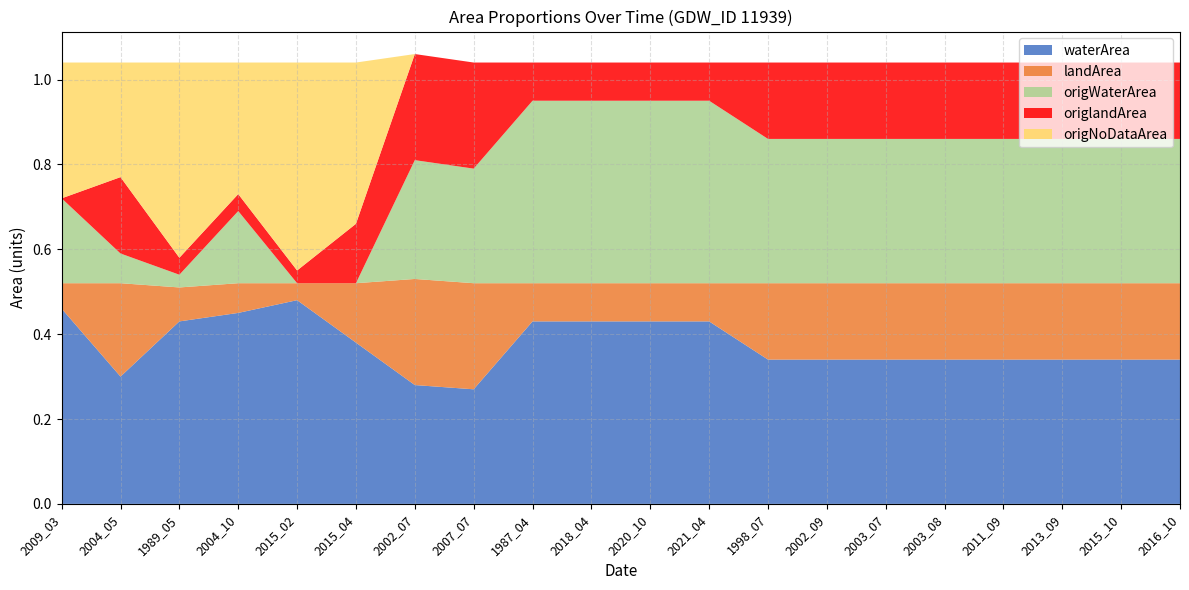

Reading left to right, list all the values displayed in this chart.

waterArea: 2009_03=0.5	2004_05=0.3	1989_05=0.4	2004_10=0.5	2015_02=0.5	2015_04=0.4	2002_07=0.3	2007_07=0.3	1987_04=0.4	2018_04=0.4	2020_10=0.4	2021_04=0.4	1998_07=0.3	2002_09=0.3	2003_07=0.3	2003_08=0.3	2011_09=0.3	2013_09=0.3	2015_10=0.3	2016_10=0.3
landArea: 2009_03=0.1	2004_05=0.2	1989_05=0.1	2004_10=0.1	2015_02=0.0	2015_04=0.1	2002_07=0.2	2007_07=0.2	1987_04=0.1	2018_04=0.1	2020_10=0.1	2021_04=0.1	1998_07=0.2	2002_09=0.2	2003_07=0.2	2003_08=0.2	2011_09=0.2	2013_09=0.2	2015_10=0.2	2016_10=0.2
origWaterArea: 2009_03=0.2	2004_05=0.1	1989_05=0.0	2004_10=0.2	2015_02=0.0	2015_04=0.0	2002_07=0.3	2007_07=0.3	1987_04=0.4	2018_04=0.4	2020_10=0.4	2021_04=0.4	1998_07=0.3	2002_09=0.3	2003_07=0.3	2003_08=0.3	2011_09=0.3	2013_09=0.3	2015_10=0.3	2016_10=0.3
origlandArea: 2009_03=0.0	2004_05=0.2	1989_05=0.0	2004_10=0.0	2015_02=0.0	2015_04=0.1	2002_07=0.2	2007_07=0.2	1987_04=0.1	2018_04=0.1	2020_10=0.1	2021_04=0.1	1998_07=0.2	2002_09=0.2	2003_07=0.2	2003_08=0.2	2011_09=0.2	2013_09=0.2	2015_10=0.2	2016_10=0.2
origNoDataArea: 2009_03=0.3	2004_05=0.3	1989_05=0.5	2004_10=0.3	2015_02=0.5	2015_04=0.4	2002_07=0.0	2007_07=0.0	1987_04=0.0	2018_04=0.0	2020_10=0.0	2021_04=0.0	1998_07=0.0	2002_09=0.0	2003_07=0.0	2003_08=0.0	2011_09=0.0	2013_09=0.0	2015_10=0.0	2016_10=0.0